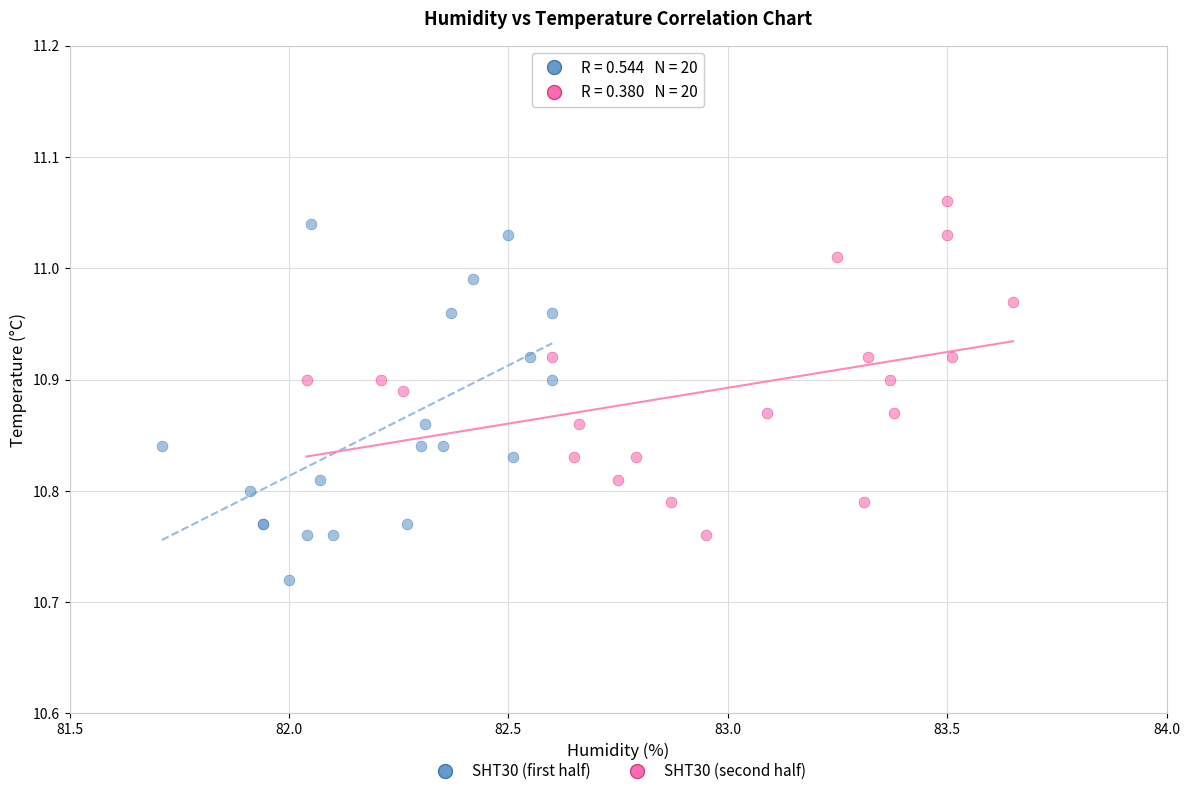

Which series reaches the minimum Y coordinate?

SHT30 (first half)